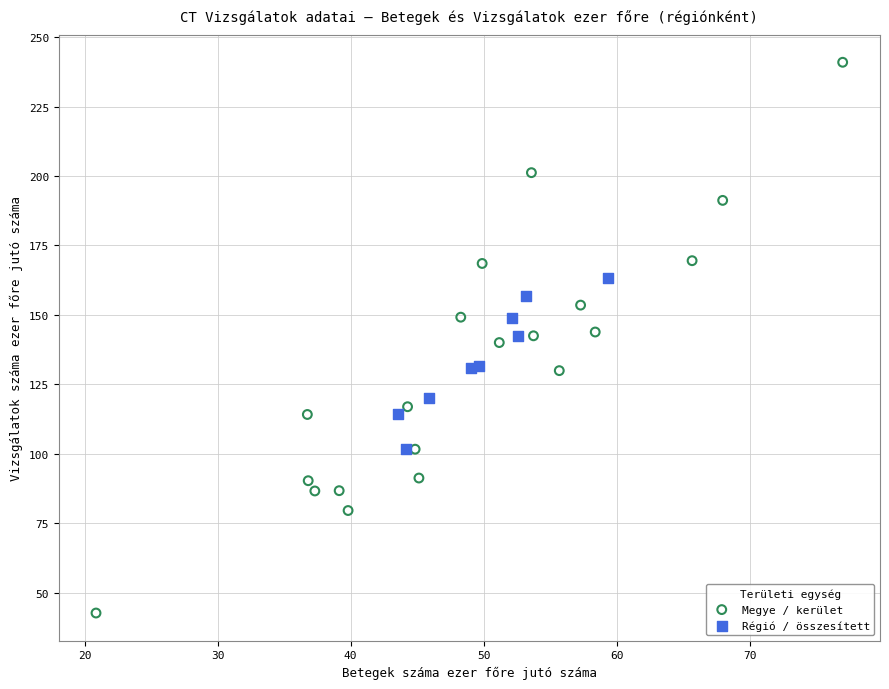

Which series contains the lowest Y value?

Megye / kerület